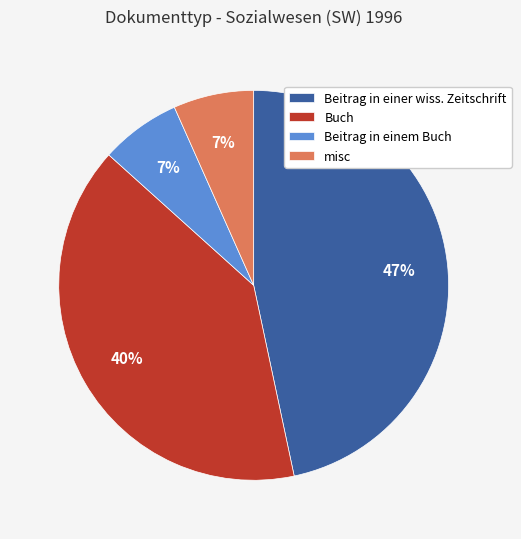

Which category has the biggest portion of the pie?

Beitrag in einer wiss. Zeitschrift